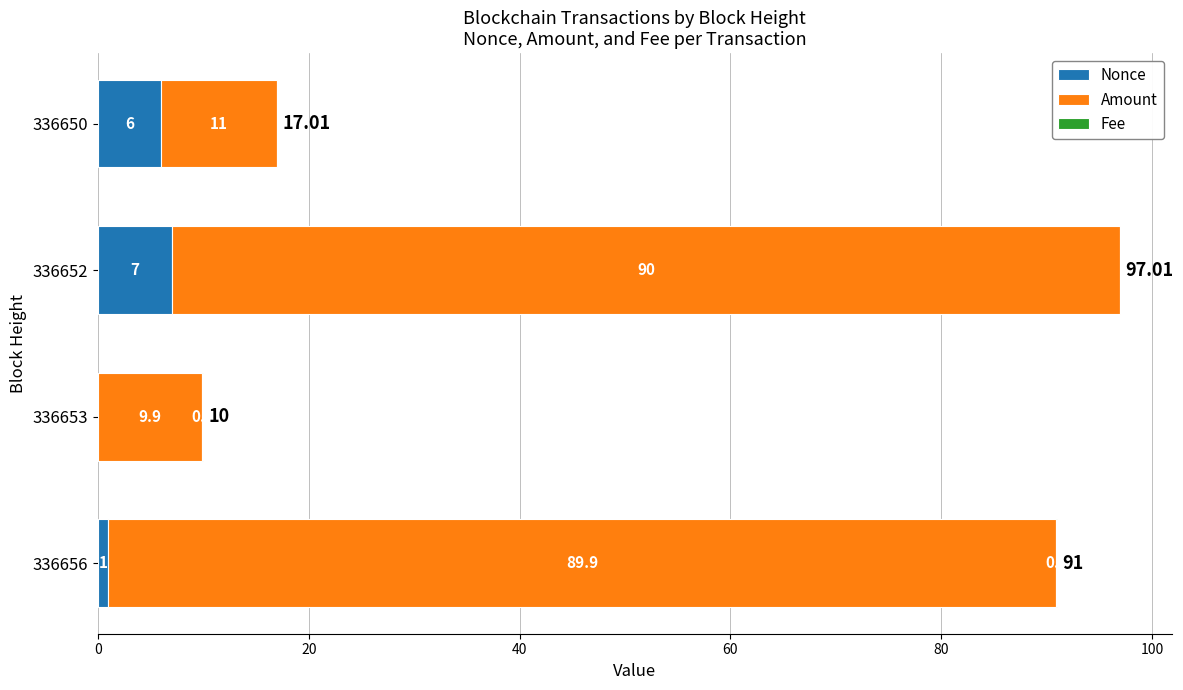

What is the total value across all series at 336652?

97.0